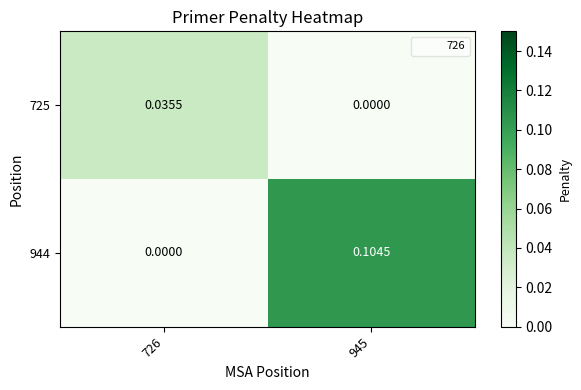

Which series changed the most between 726 and 945?

944